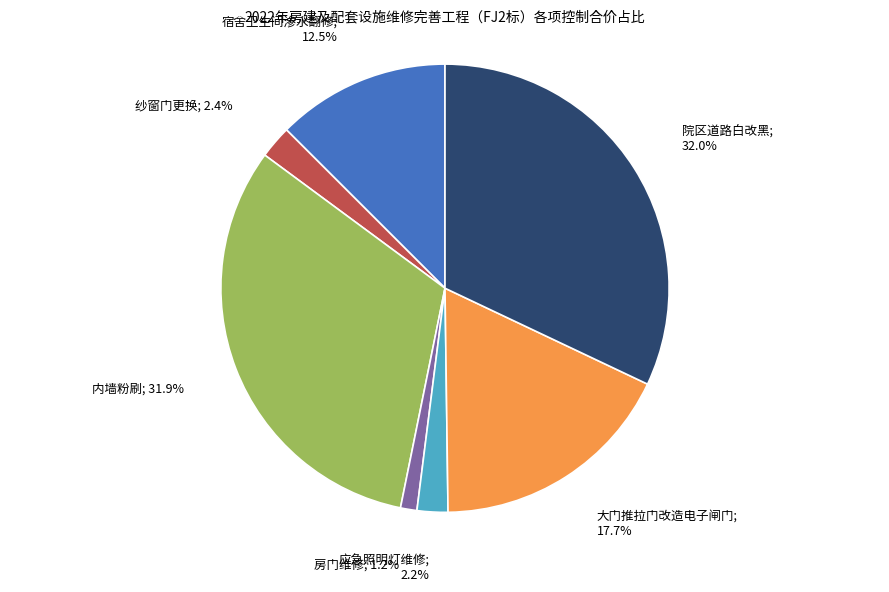

Is there a majority slice in this chart?

No